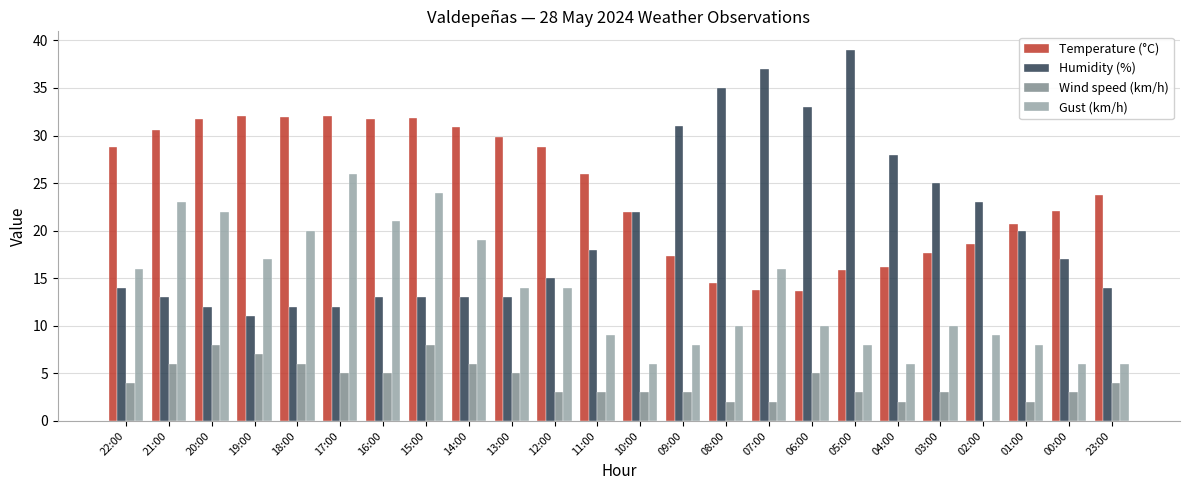

What is the average value of the Temperature (°C) series?

24.3